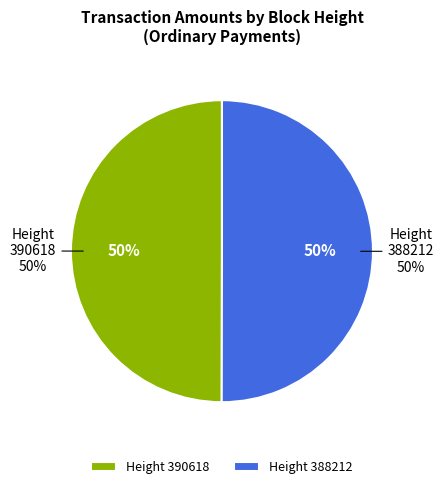

What is the smallest slice in the pie chart?

390618